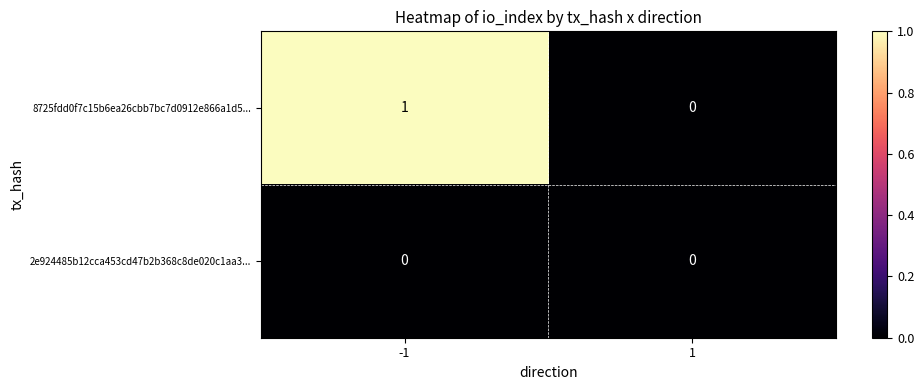

Rank the series by their average value, from lowest to highest.

2e924485b12cca453cd47b2b368c8de020c1aa3..., 8725fdd0f7c15b6ea26cbb7bc7d0912e866a1d5...